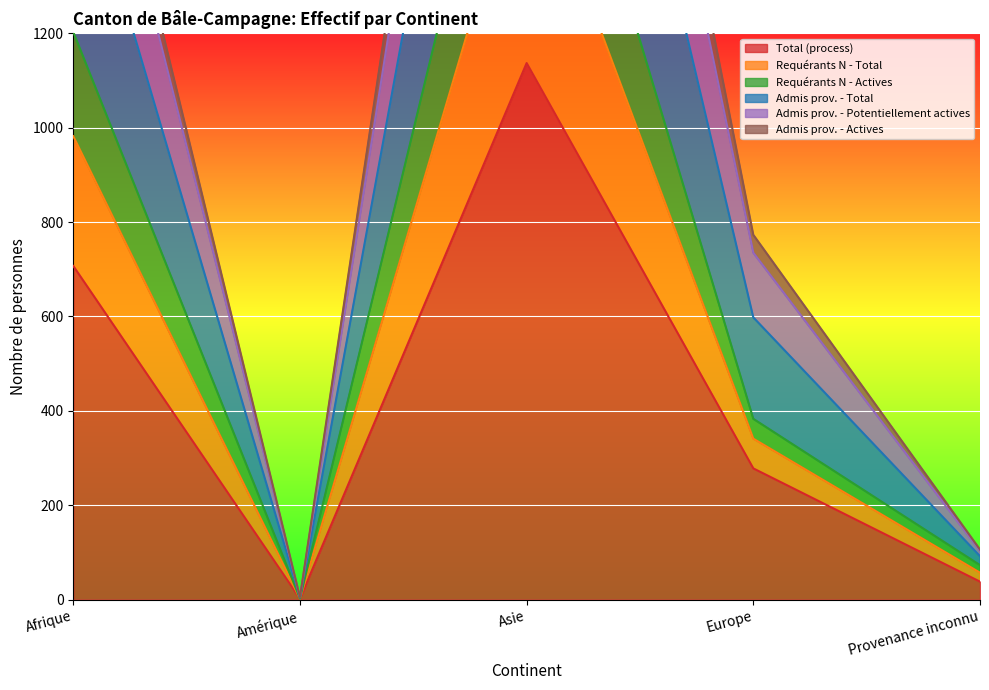

What is the greatest value displayed?

3205